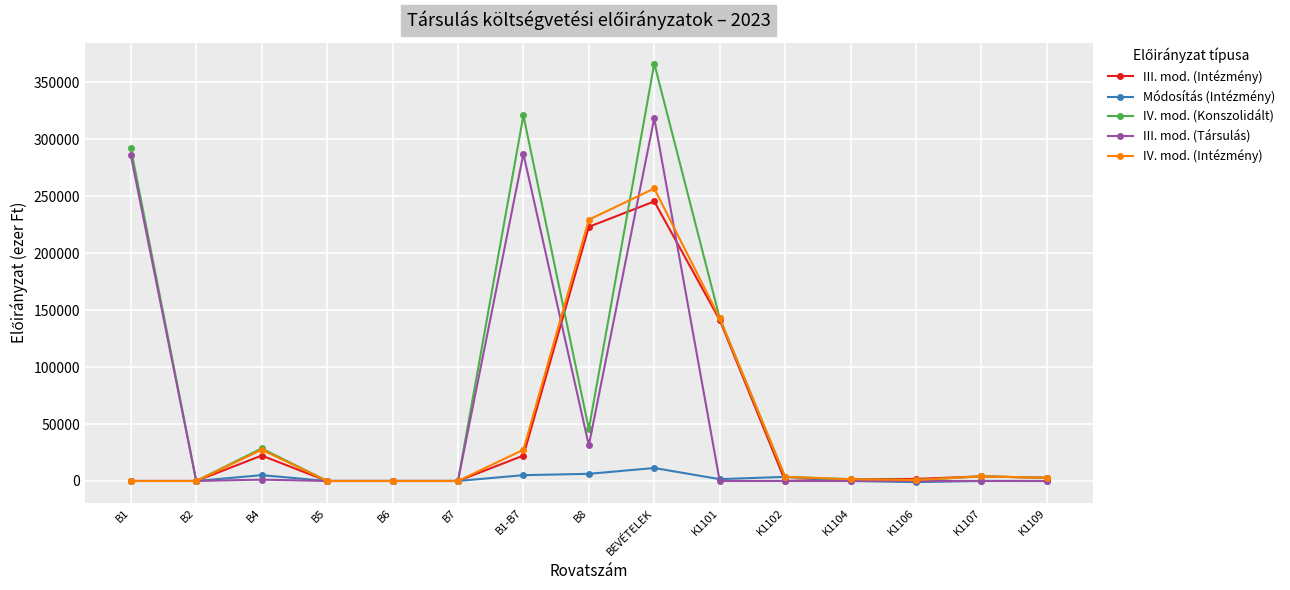

At which category does III. mod. (Intézmény) reach its first local peak?

B4